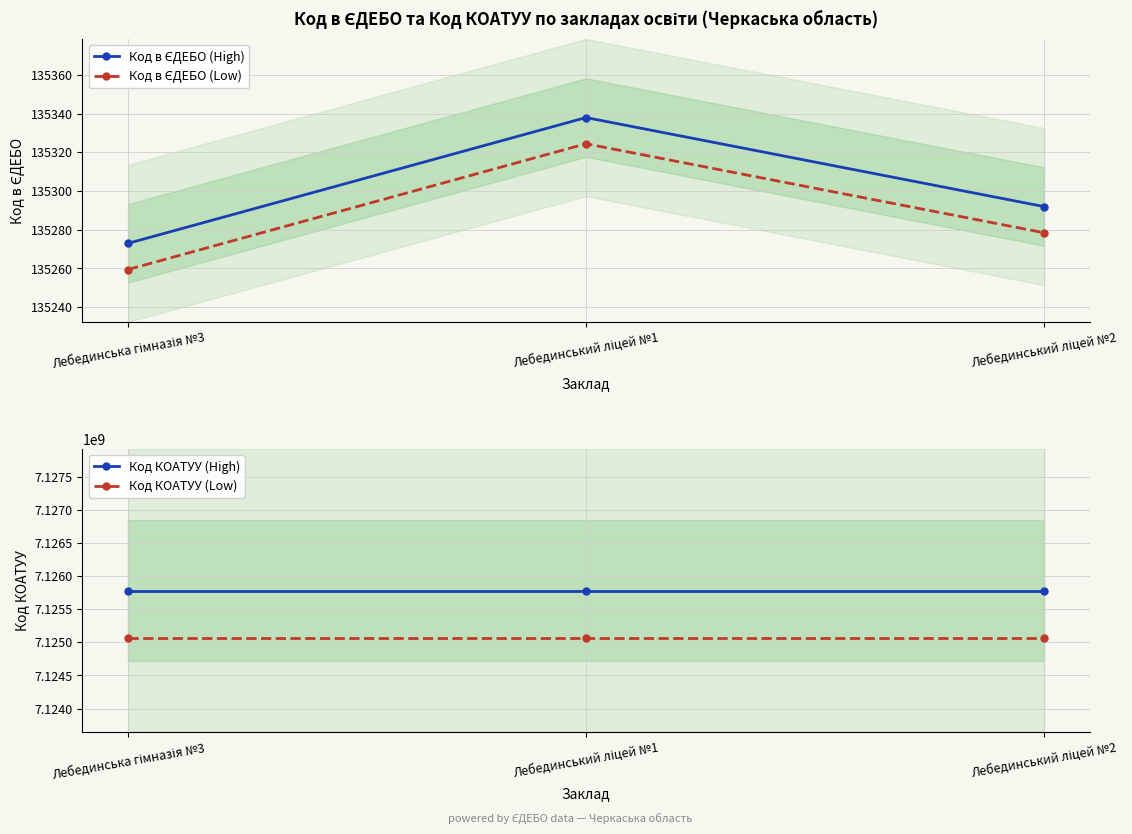

Where is Код в ЄДЕБО (High) nearest to the value 135305?

Лебединський ліцей №2